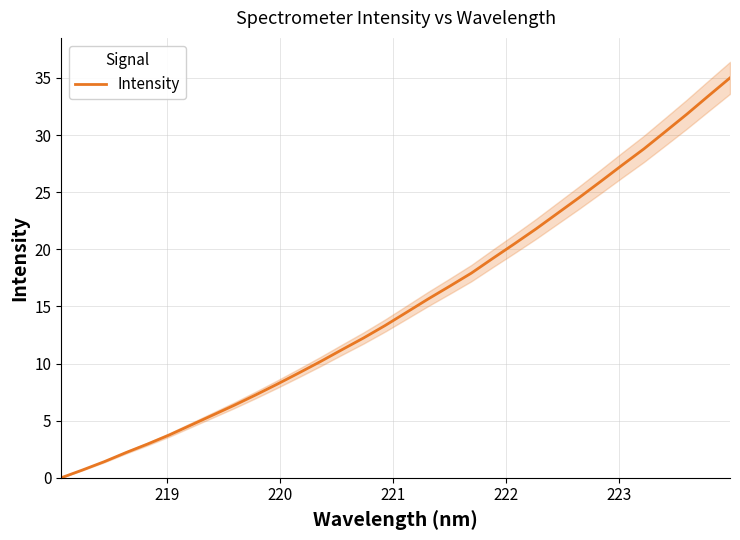

What is the difference between the maximum and minimum values?

35.0